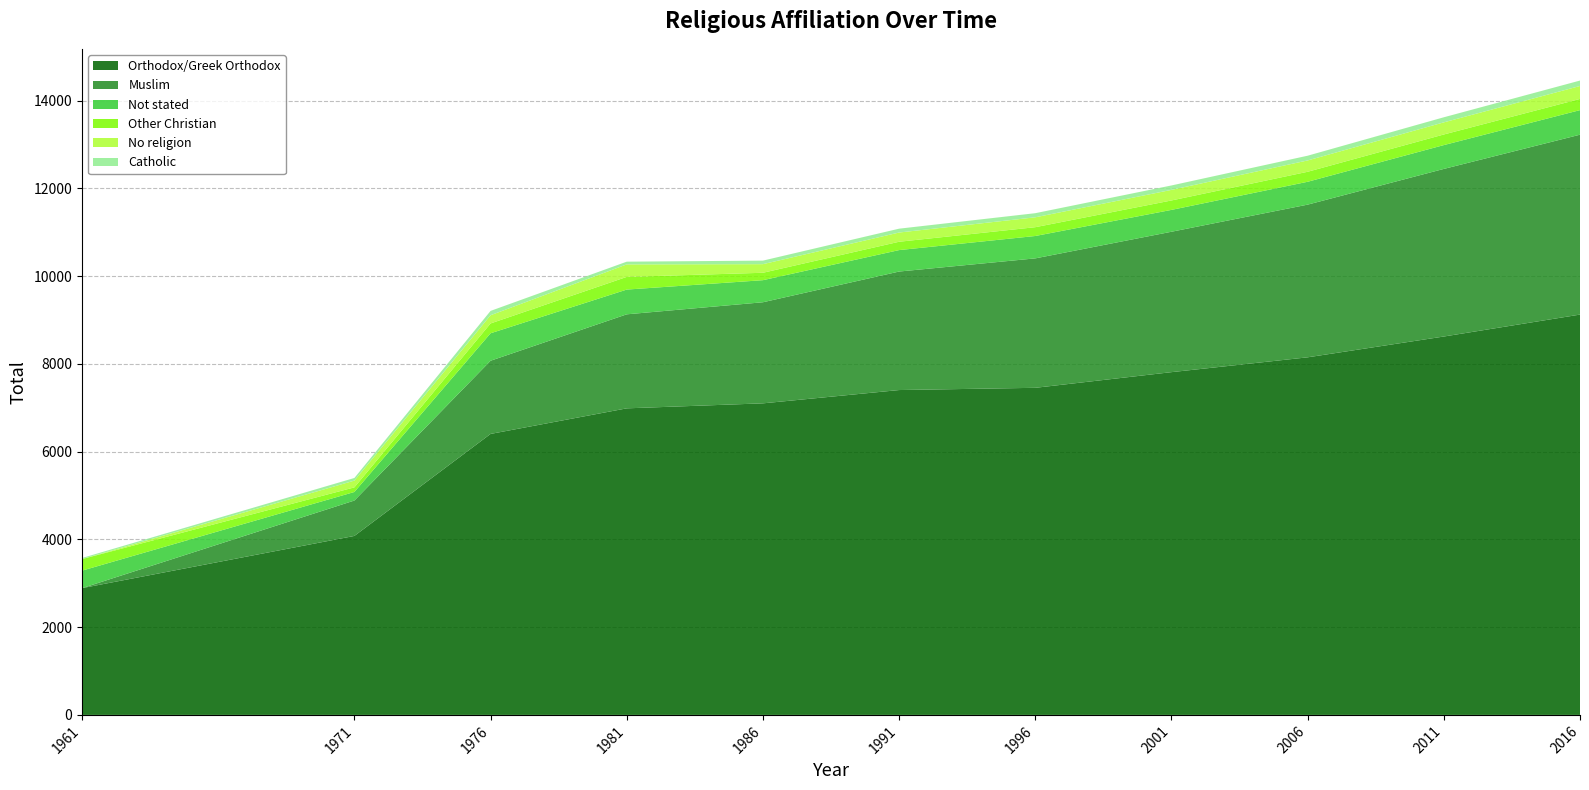

Reading left to right, list all the values displayed in this chart.

Orthodox/Greek Orthodox: 1961=2889	1971=4079	1976=6404	1981=6987	1986=7101	1991=7404	1996=7455	2001=7812	2006=8150	2011=8624	2016=9124
Muslim: 1961=0	1971=807	1976=1668	1981=2143	1986=2304	1991=2701	1996=2950	2001=3200	2006=3480	2011=3820	2016=4100
Not stated: 1961=399	1971=195	1976=626	1981=564	1986=503	1991=489	1996=510	2001=498	2006=521	2011=543	2016=560
Other Christian: 1961=264	1971=105	1976=224	1981=289	1986=169	1991=190	1996=201	2001=215	2006=228	2011=242	2016=255
No religion: 1961=0	1971=154	1976=187	1981=285	1986=196	1991=210	1996=225	2001=241	2006=258	2011=276	2016=295
Catholic: 1961=24	1971=60	1976=99	1981=62	1986=81	1991=88	1996=94	2001=101	2006=108	2011=116	2016=124